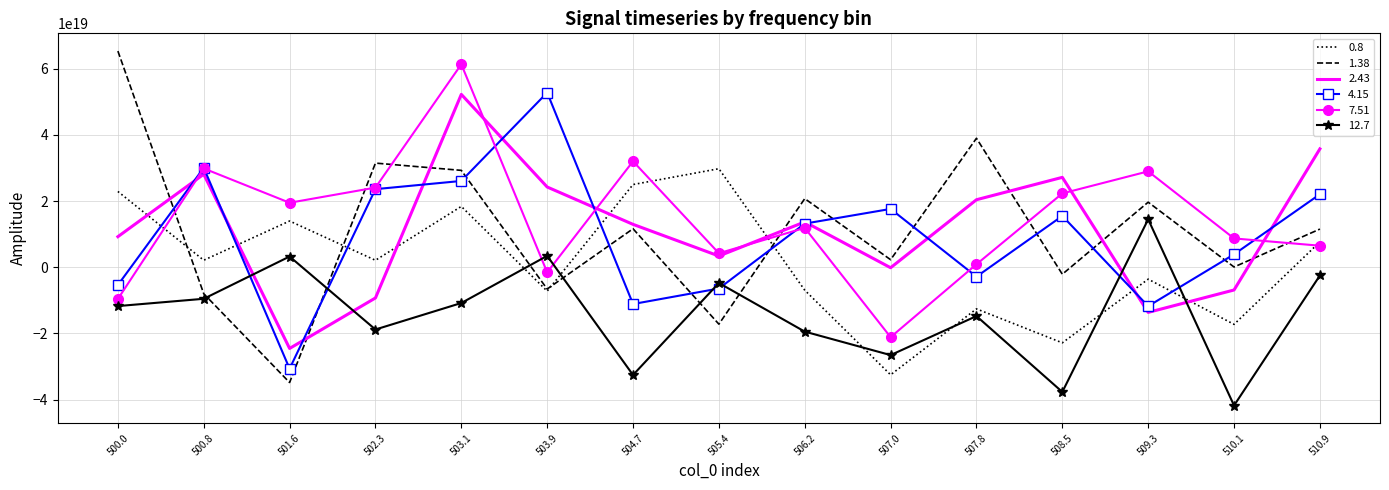

Which series has the largest range (max minus min)?

1.38